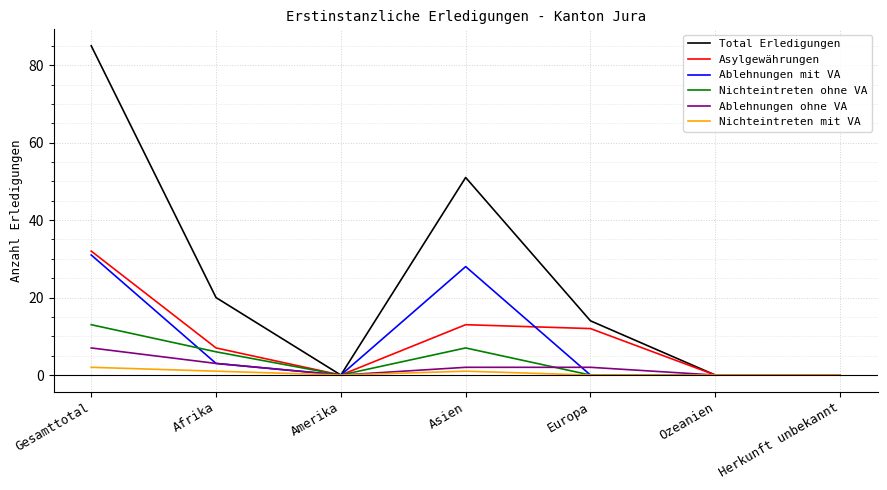

At which category does the chart reach its peak across all series?

Gesamttotal